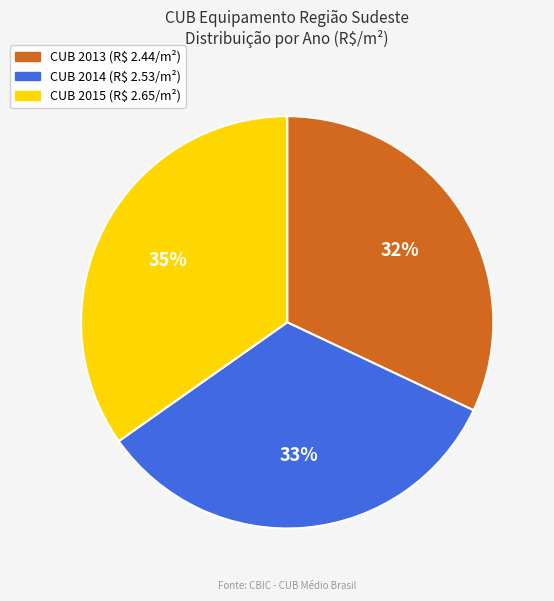

Does any single category account for the majority?

No